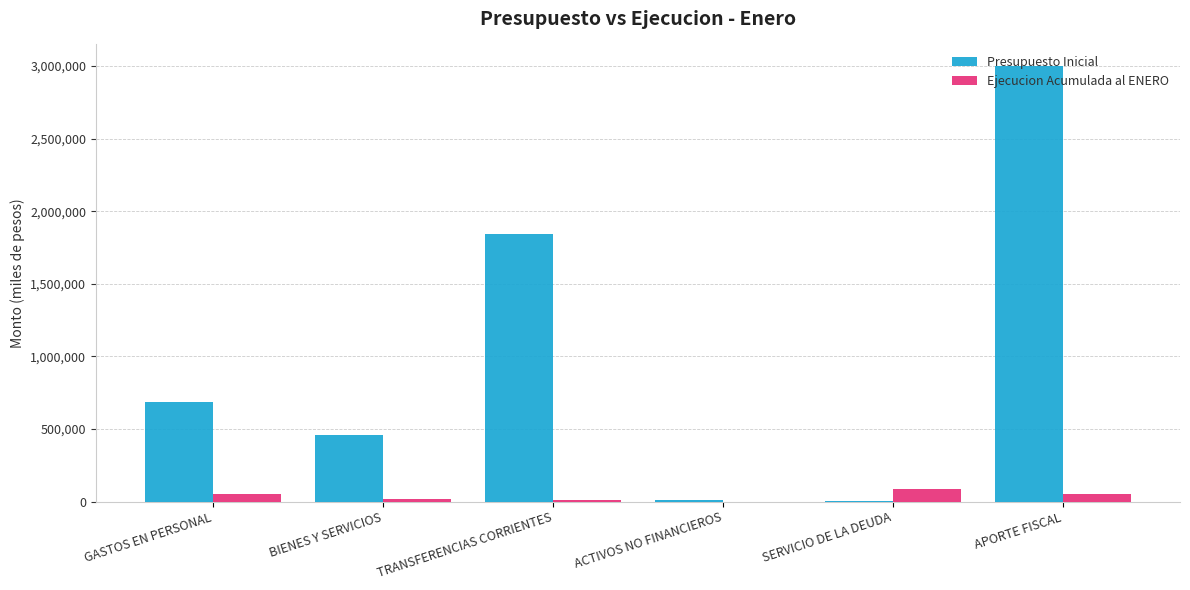

Which series changed the most between TRANSFERENCIAS CORRIENTES and SERVICIO DE LA DEUDA?

Presupuesto Inicial